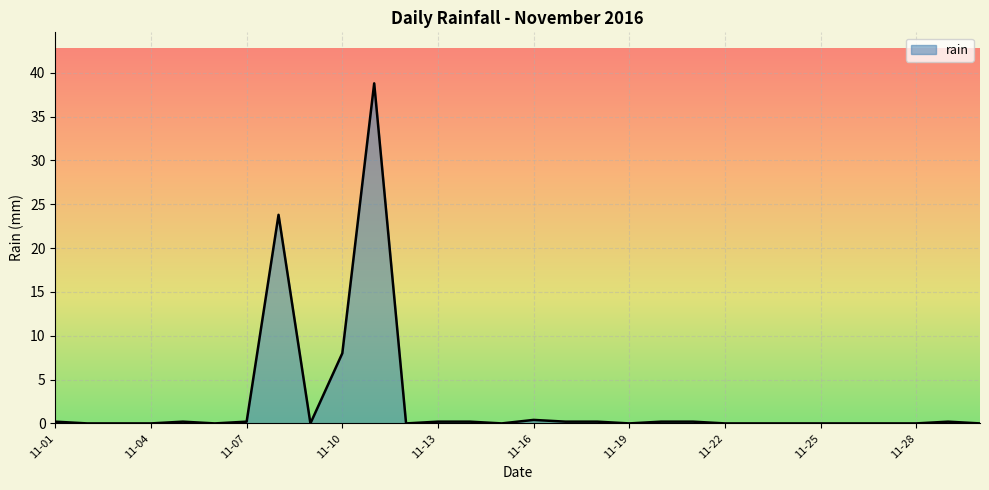

How many lines are shown in the chart?

1